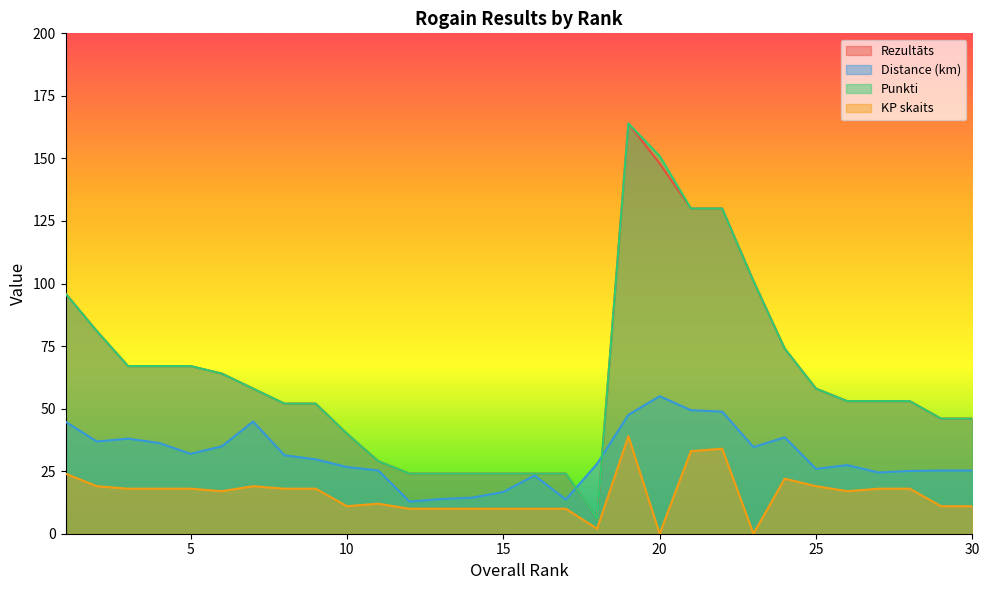

After their last crossing, which series has the higher values: Distance (km) or Punkti?

Punkti